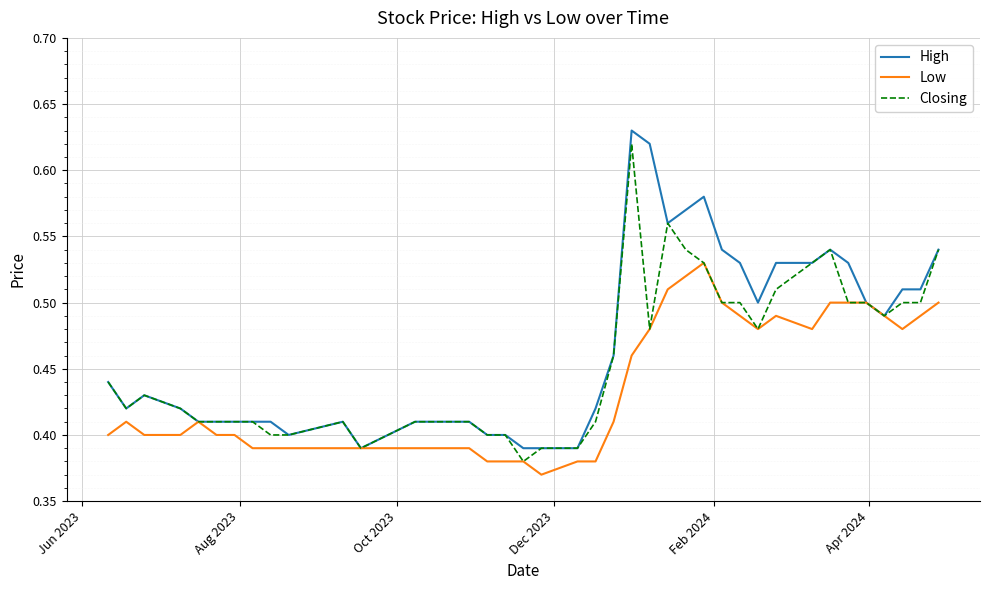

List the series in order of their overall mean, lowest first.

Low, Closing, High